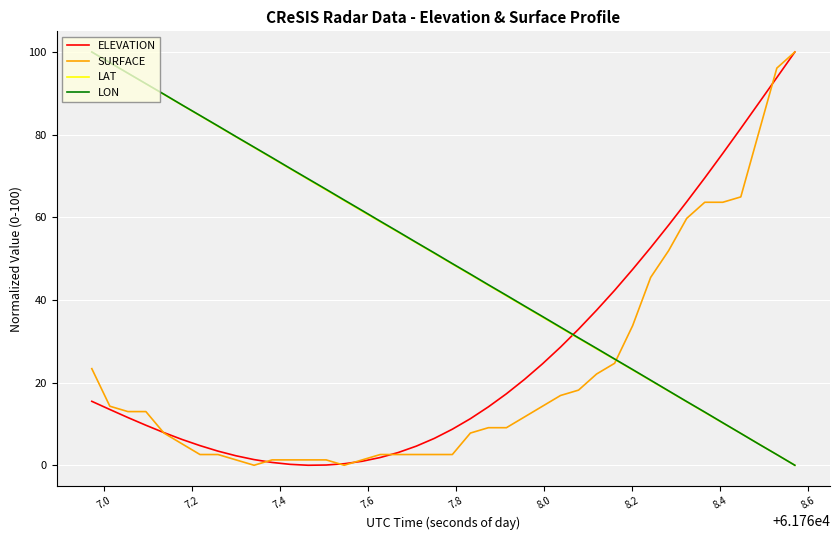

True or false: LAT and ELEVATION intersect in this chart.

True